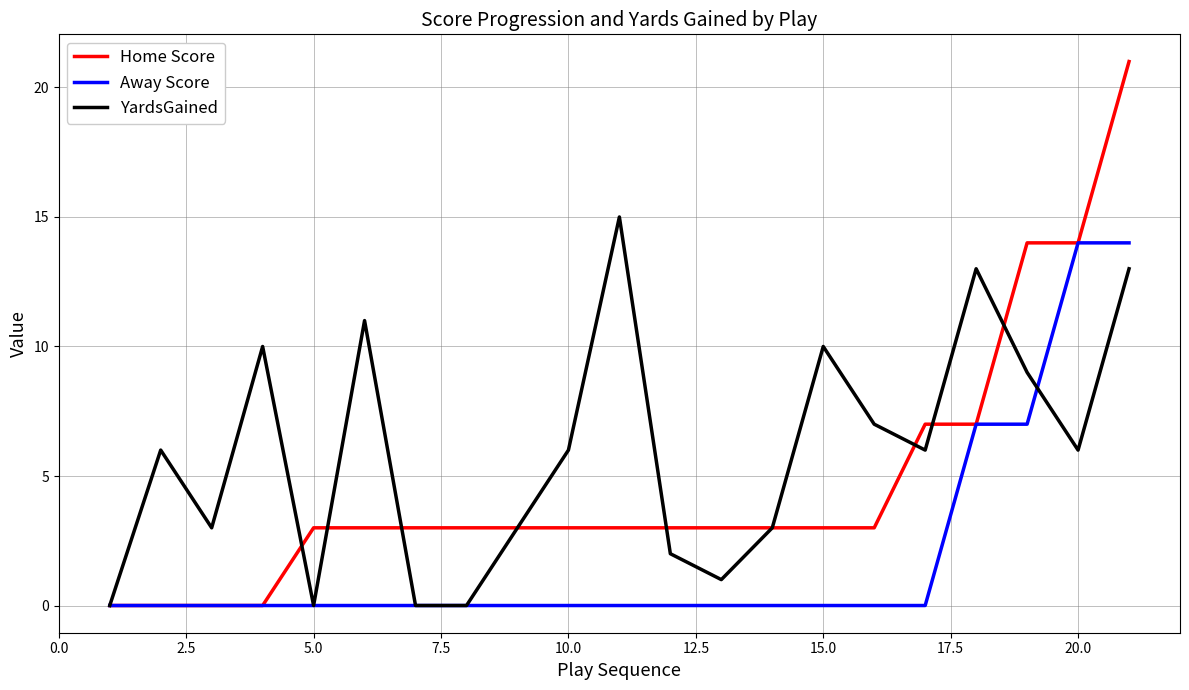

Which series has the largest total across all categories?

YardsGained